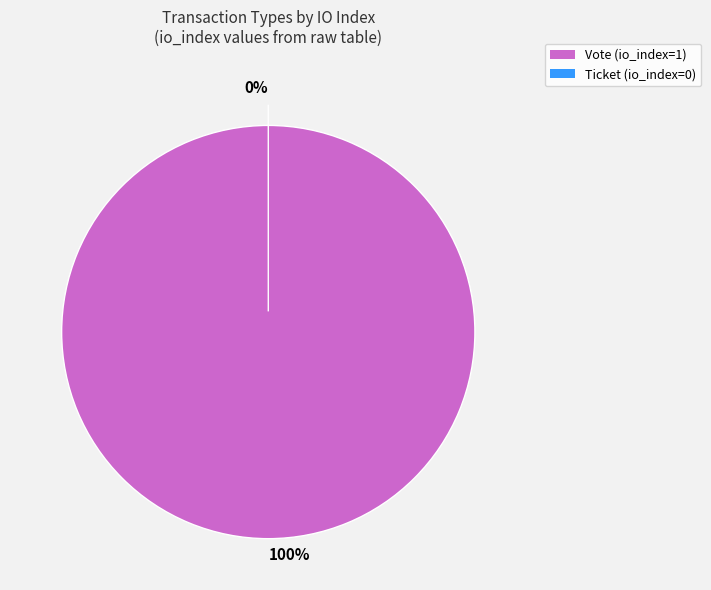

Rank the categories by value from lowest to highest.

Ticket, Vote